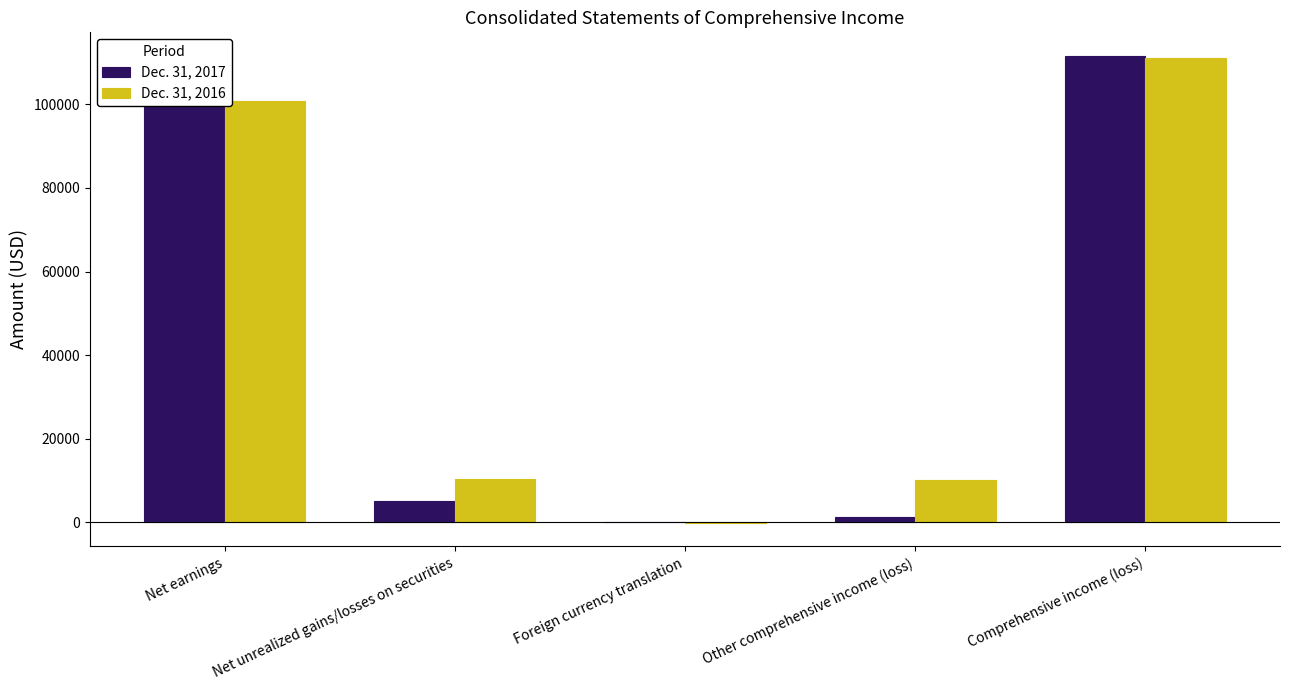

Count the number of categories in the chart.

5